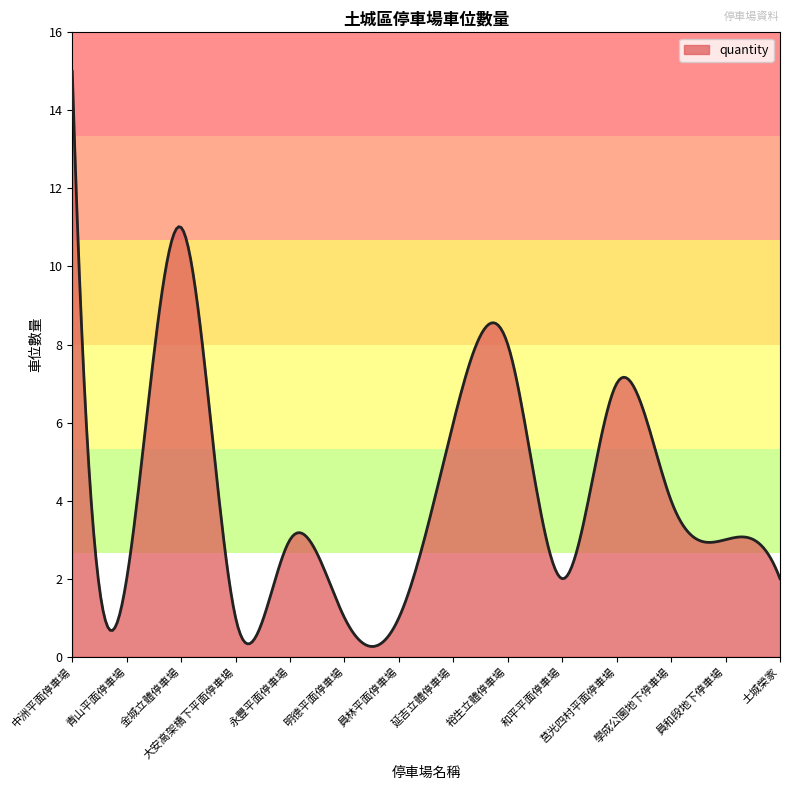

What is the maximum value shown in the chart?

15.0